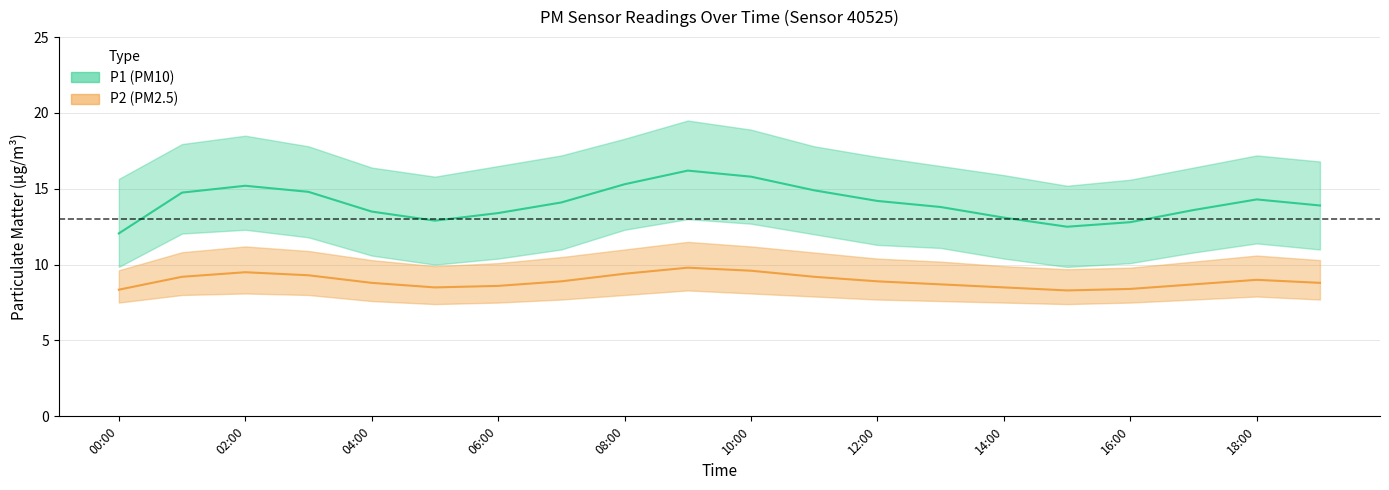

What is the difference between the highest and lowest values at 07:00?

9.5